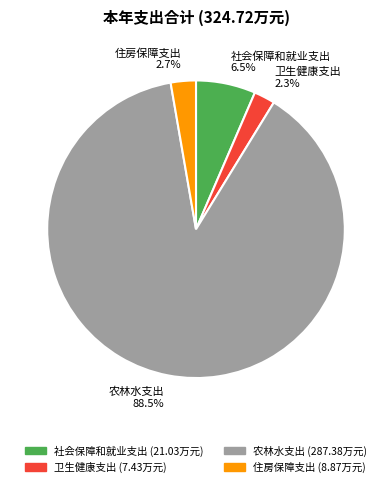

Count the number of slices in the pie.

4